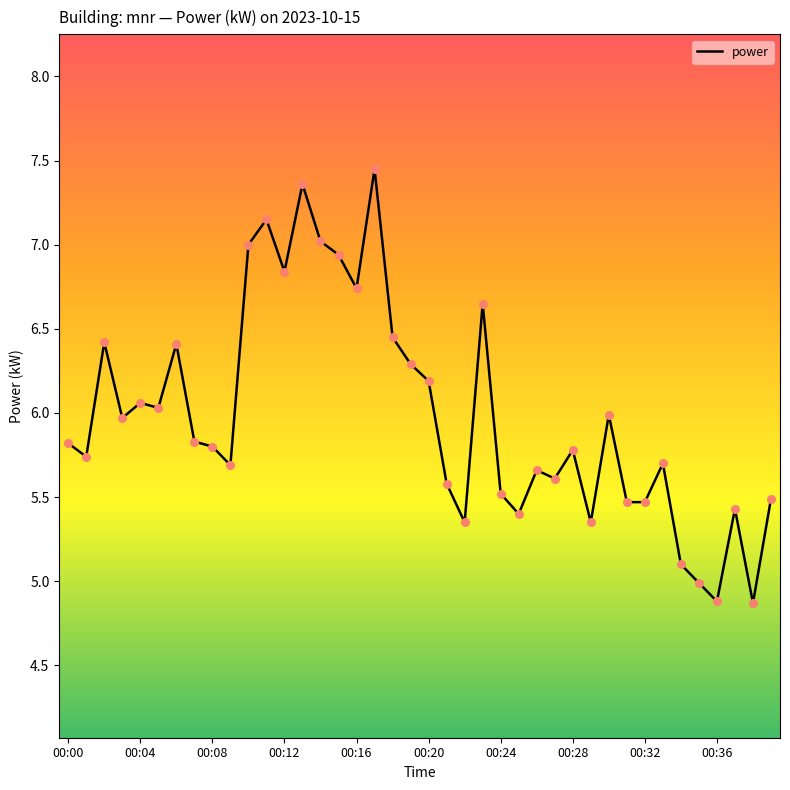

What is the minimum value shown in the chart?

4.9